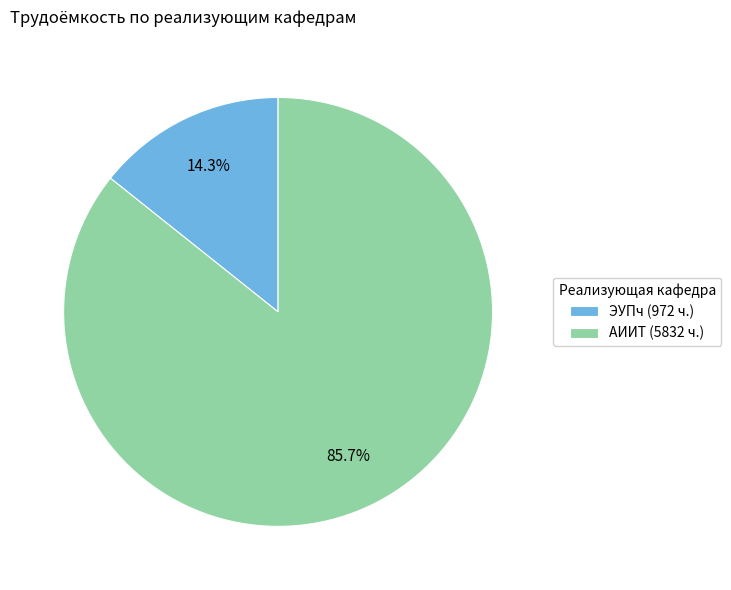

Do ЭУПч (972 ч.) and АИИТ (5832 ч.) together represent more than half of the pie?

Yes